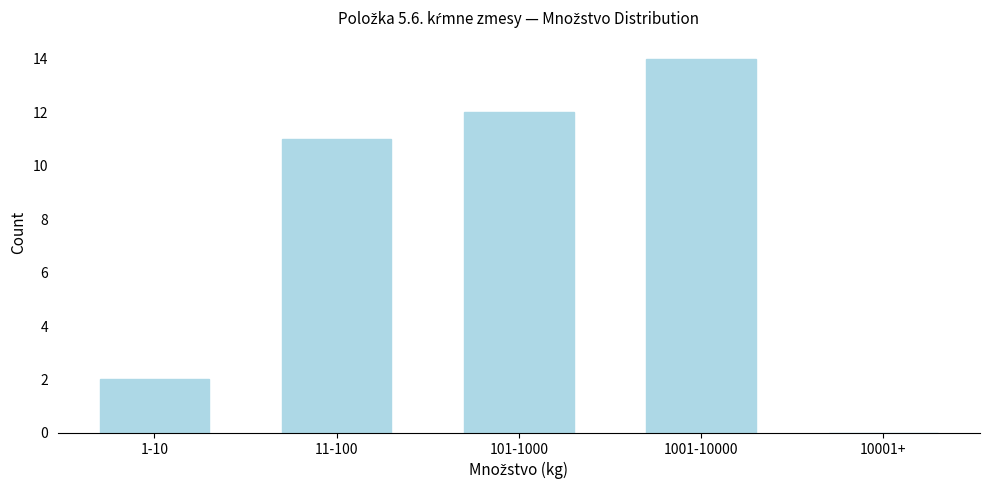

Reading left to right, what are all the values shown in this chart?

1-10=2	11-100=11	101-1000=12	1001-10000=14	10001+=0